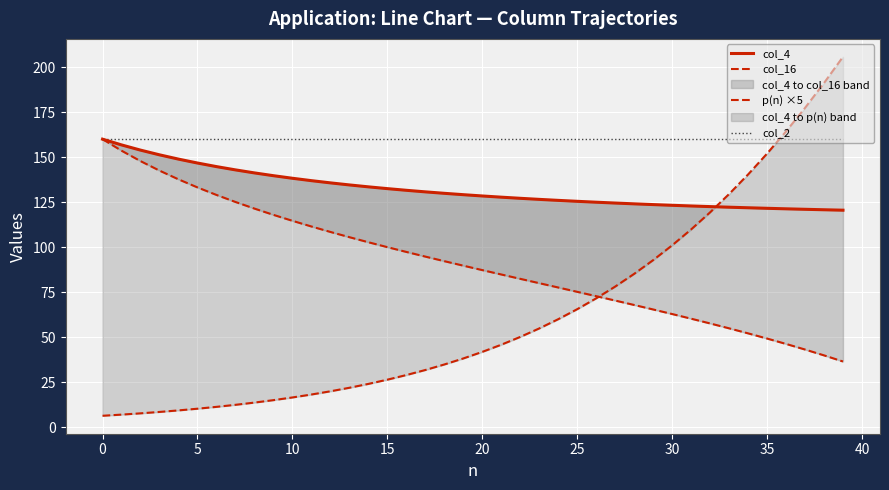

The col_2 series shows 108.5 at 21. True or false?

False